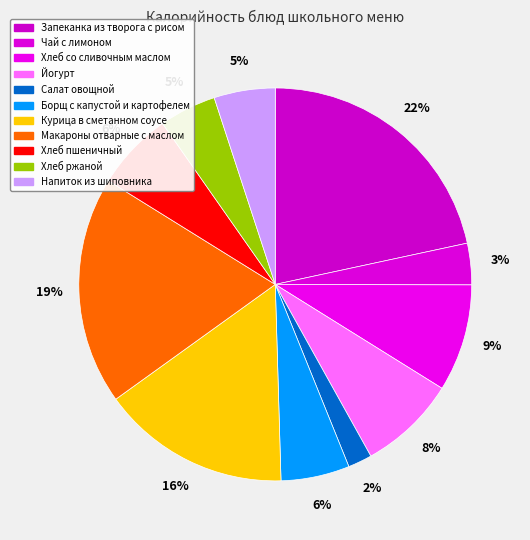

Is there a majority slice in this chart?

No